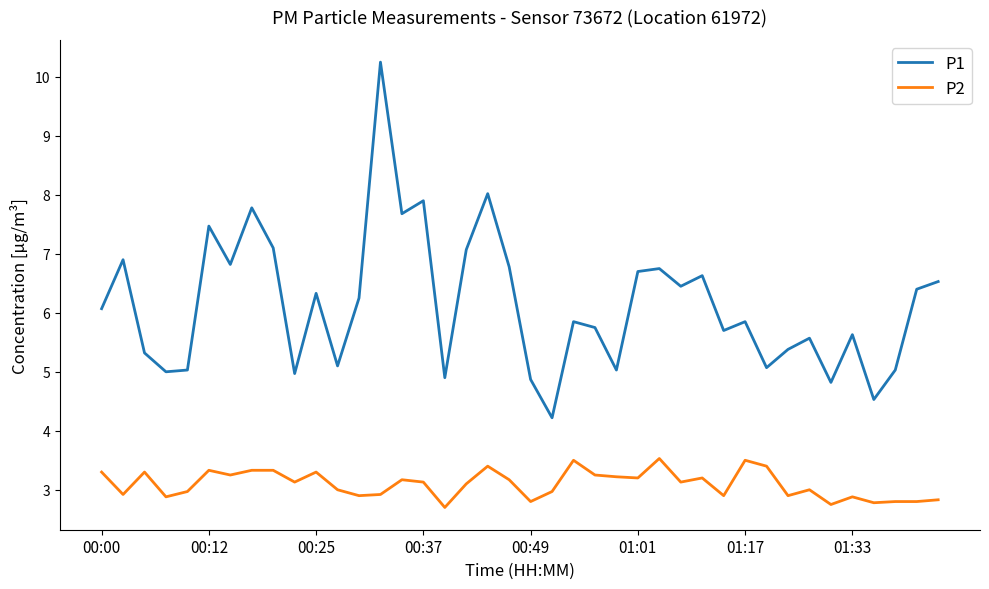

True or false: P2 and P1 cross at least once.

False